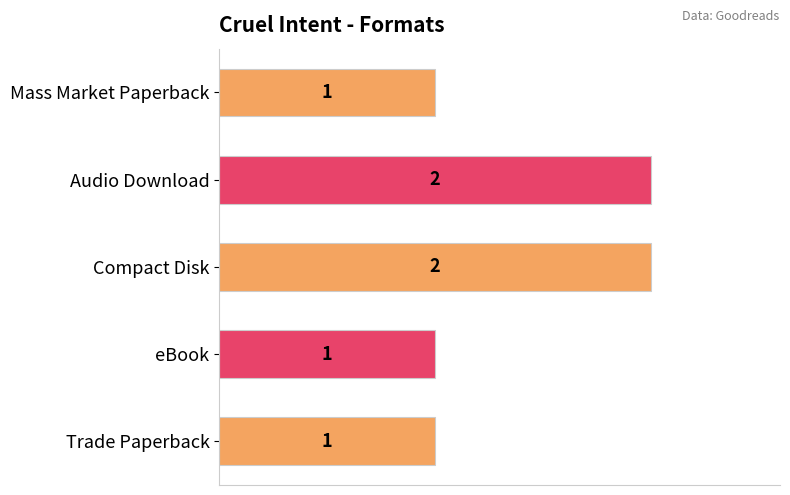

What is the value of the 5th bar from the top?

1